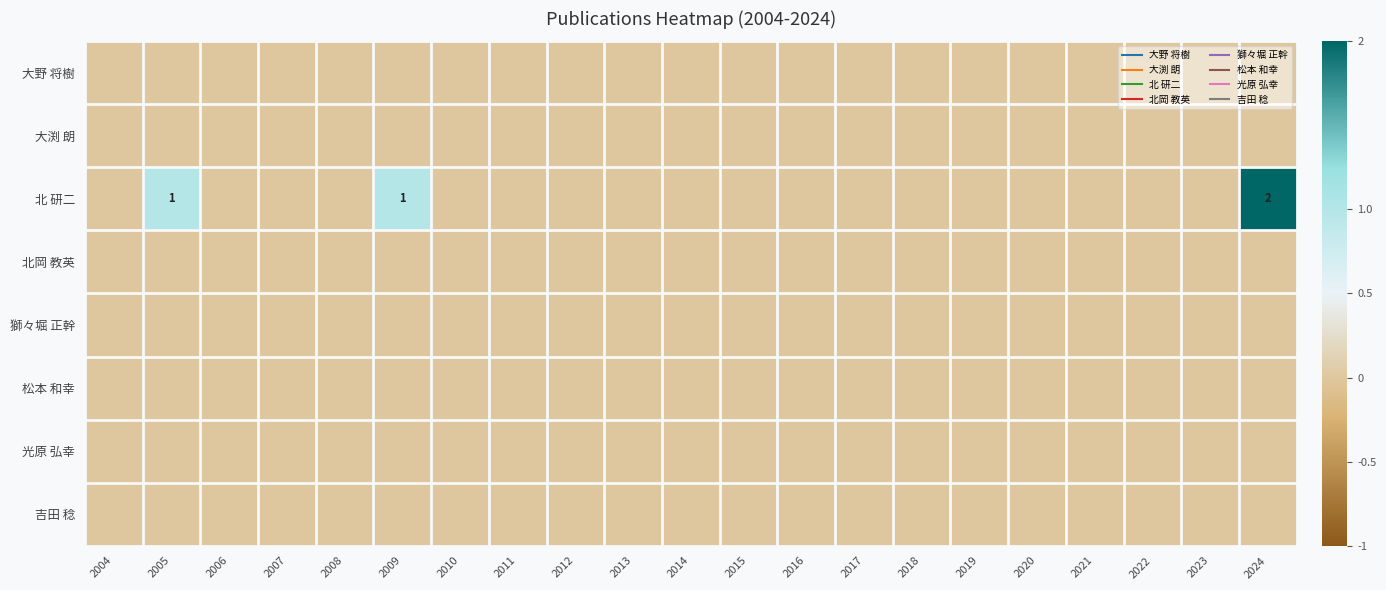

Which has a higher value, 2024 or 2022?

2024